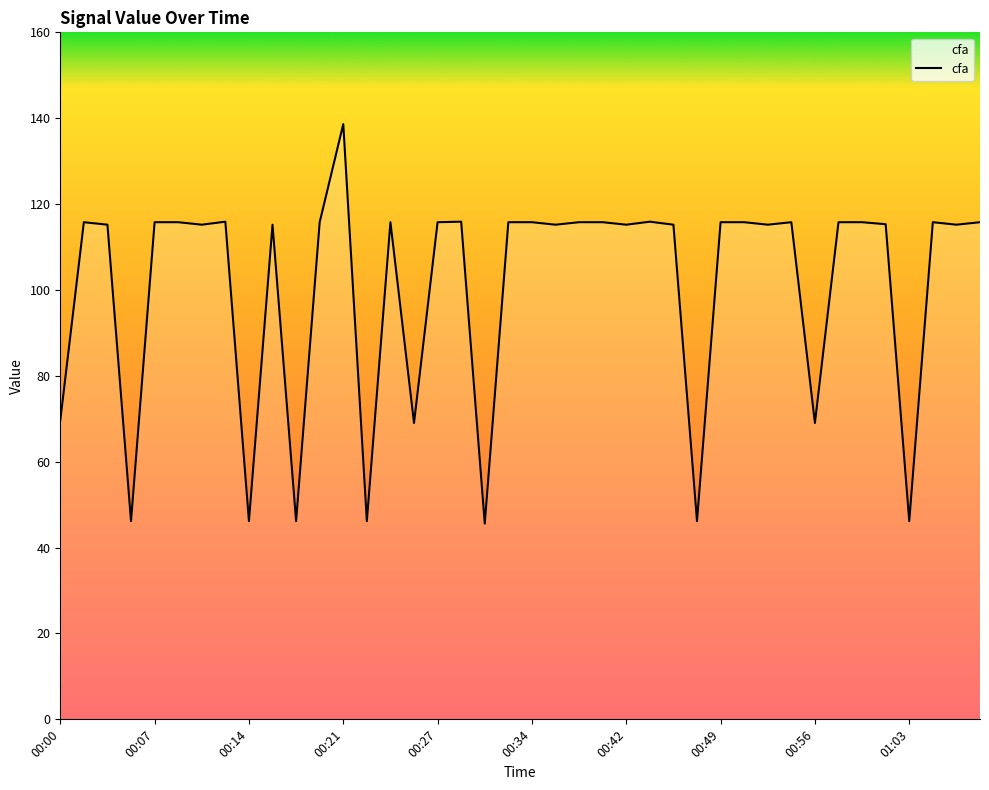

Does the chart display data point markers on the line(s)?

No